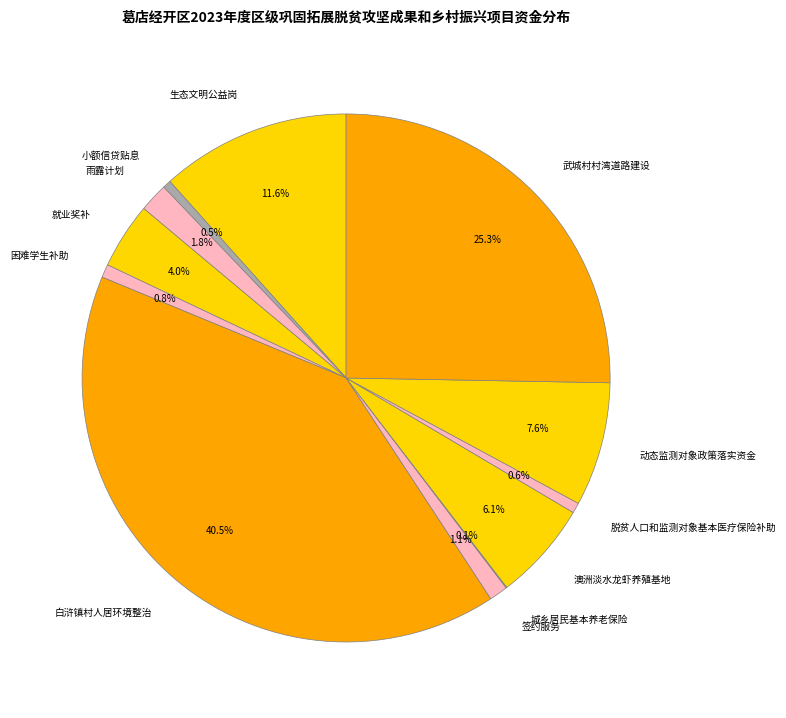

Does 签约服务 represent more than half of the total?

No